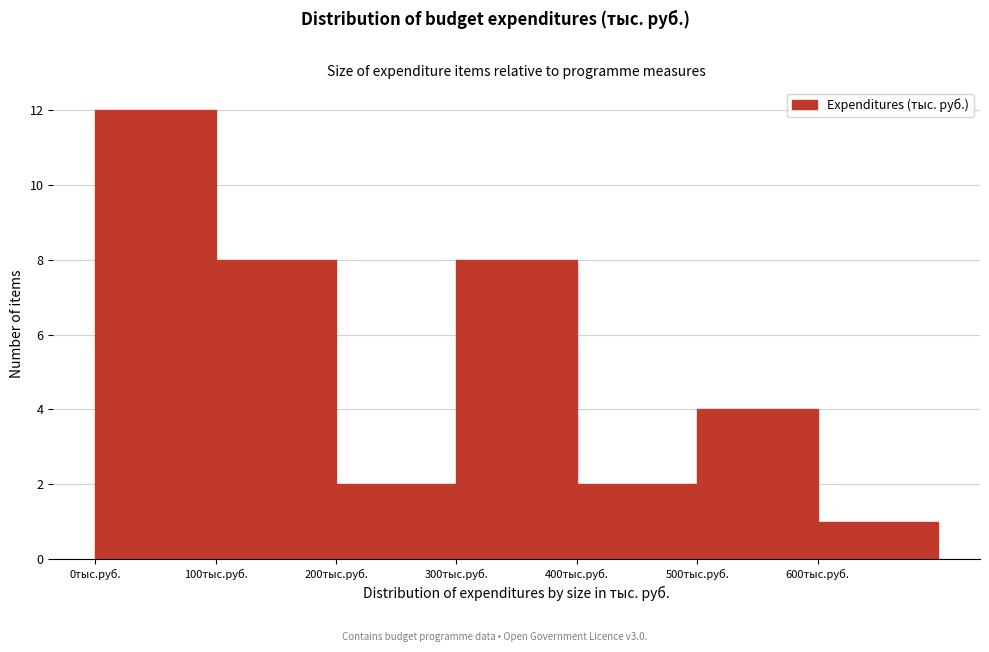

Reading left to right, list every bar in this chart as the range it spans on the x-axis followed by its height. The values are not printed on the chart, so give them approximately, as read against the axis.

0 to 100: 12
100 to 200: 8
200 to 300: 2
300 to 400: 8
400 to 500: 2
500 to 600: 4
600 to 700: 1